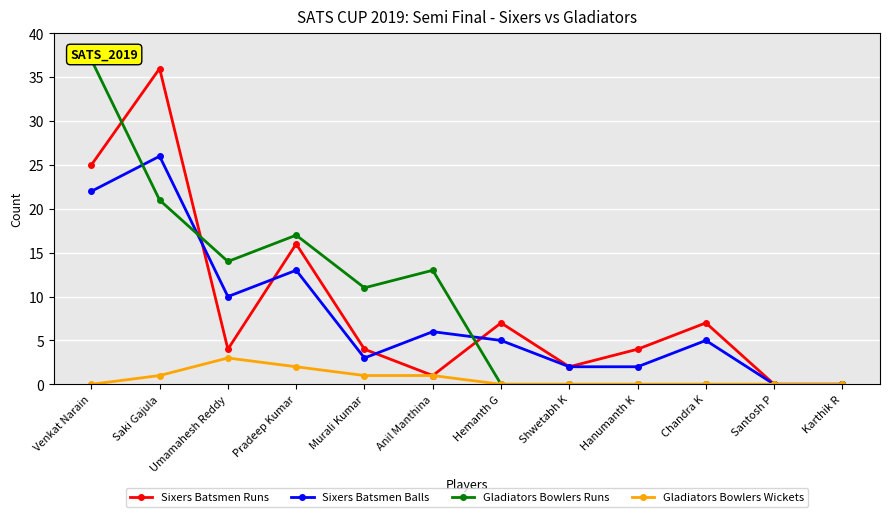

Which has a higher value, Saki Gajula or Chandra K?

Saki Gajula